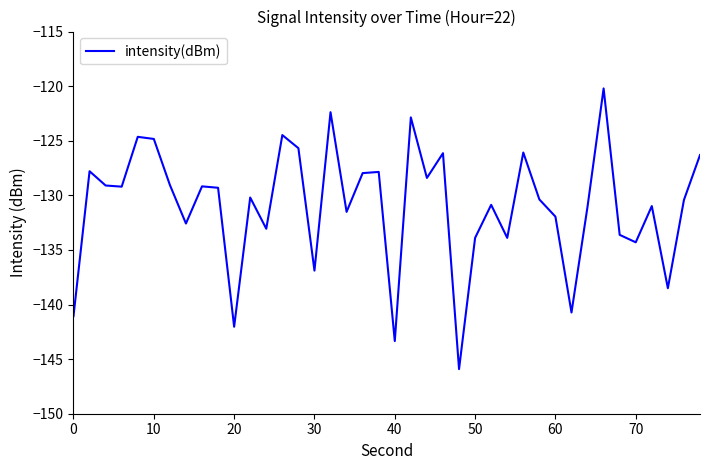

What is the greatest value displayed?

-120.2